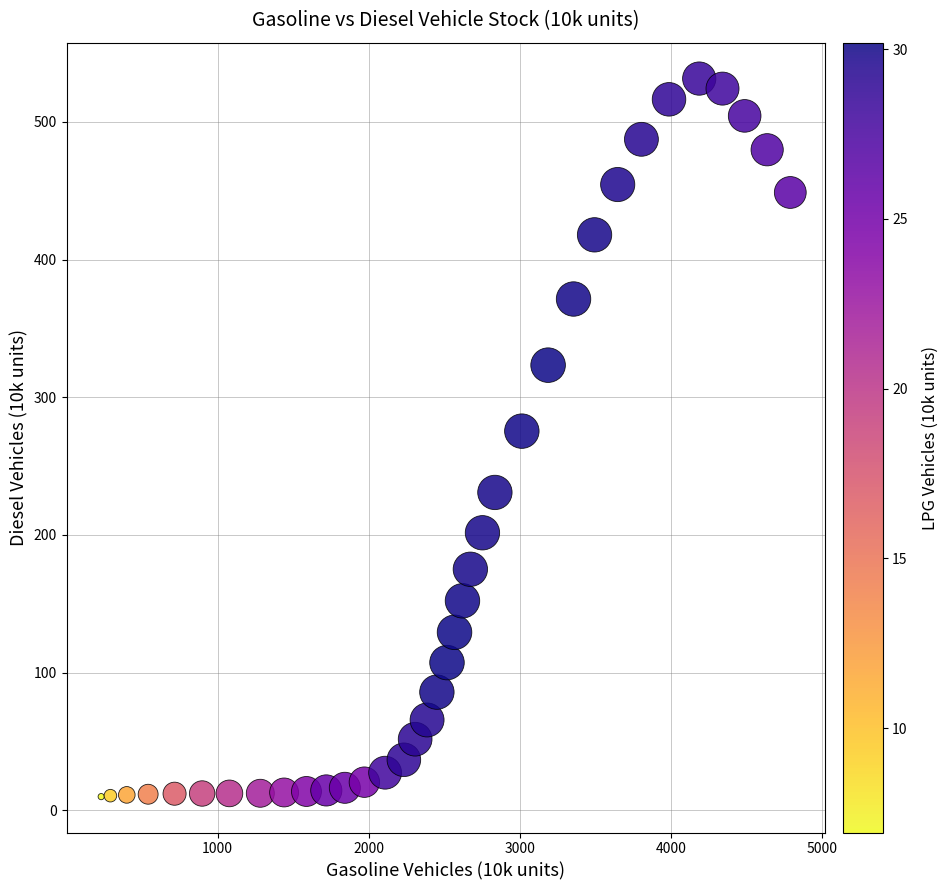

What is the range of Y values (max minus min)?

521.5